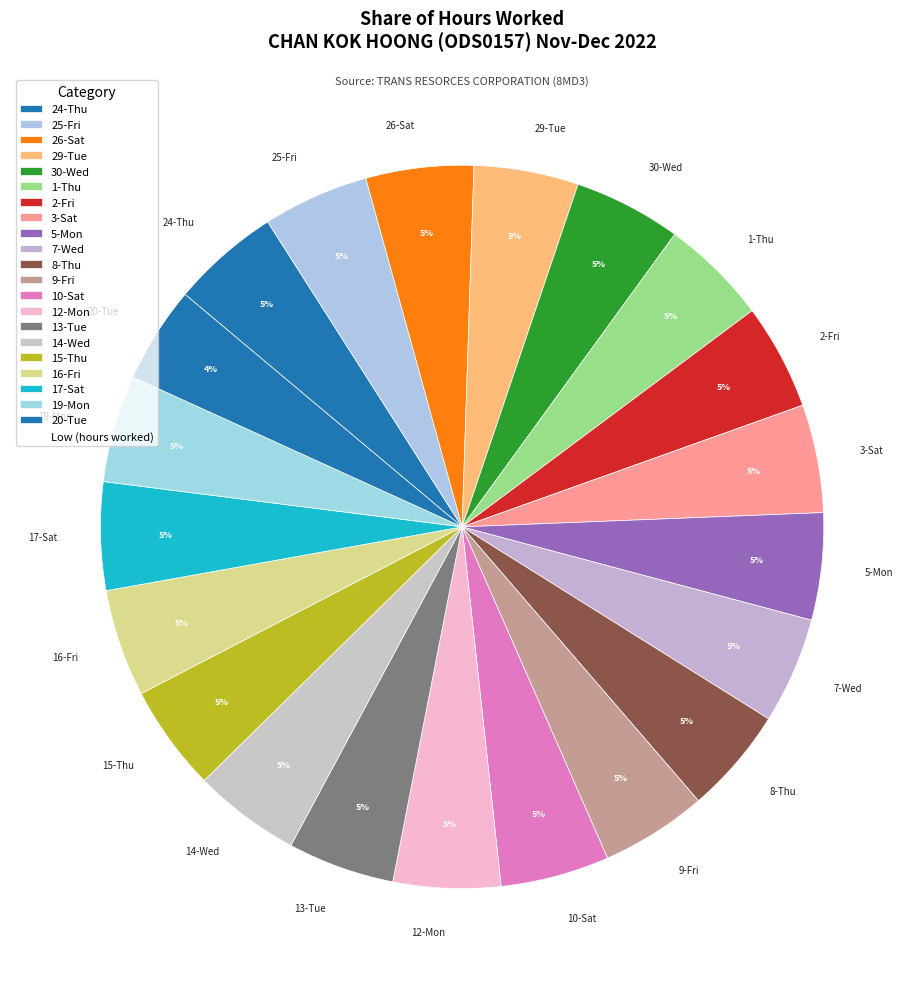

To the nearest percent, what is the average slice percentage?

5%